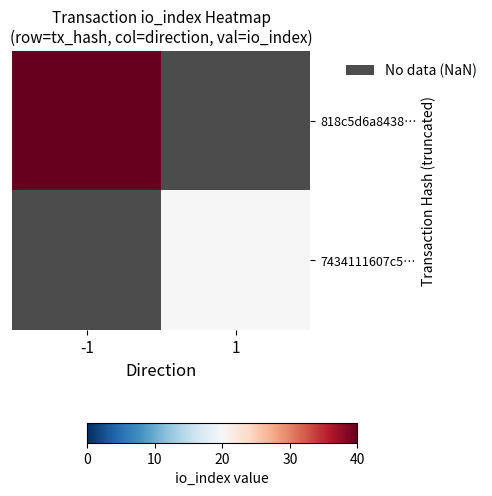

What is the minimum value shown in the chart?

20.0